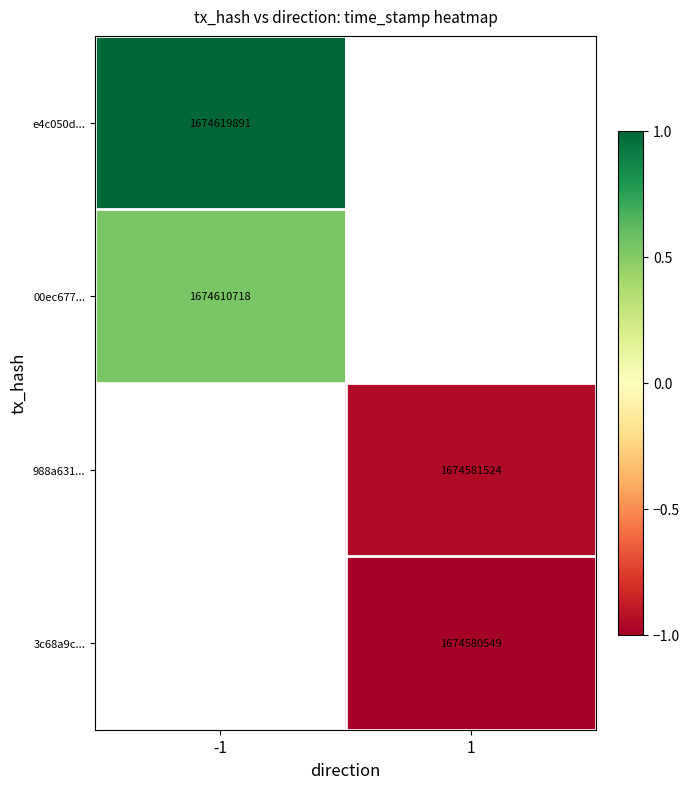

The 988a631... series shows -0.4 at 1. True or false?

False